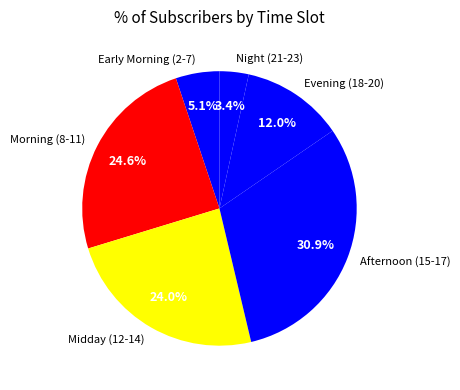

What portion of the pie excludes Midday (12-14)?

76.0%